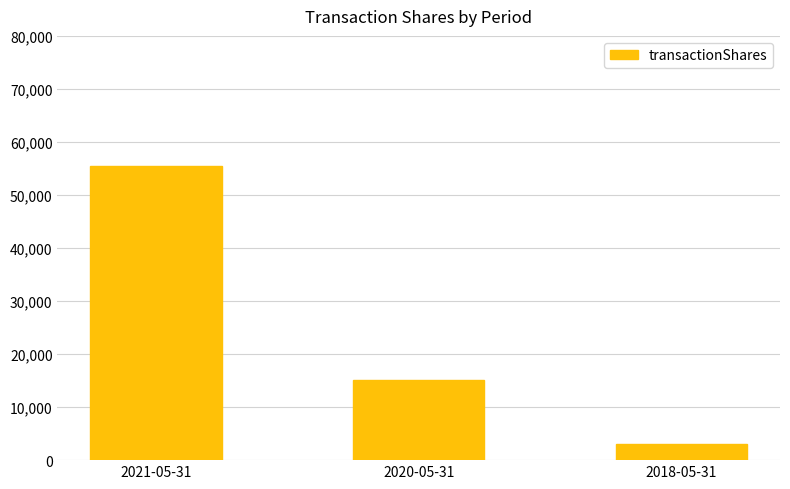

What is the smallest value displayed?

3094